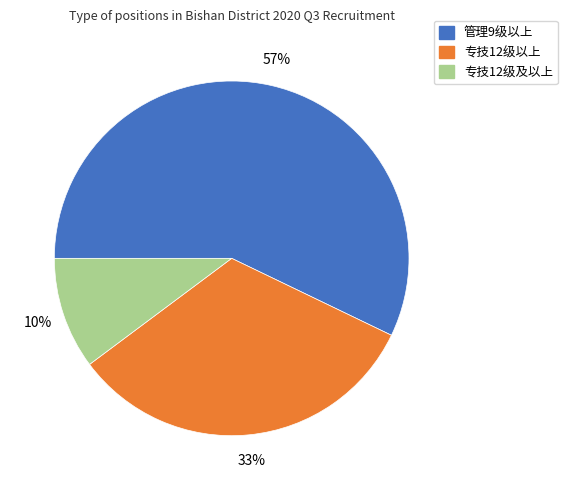

The 管理9级以上 slice represents 43% of the pie. True or false?

False